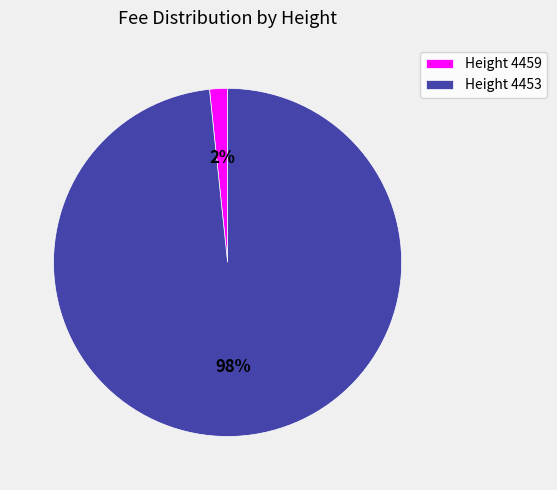

How many segments does this pie chart have?

2